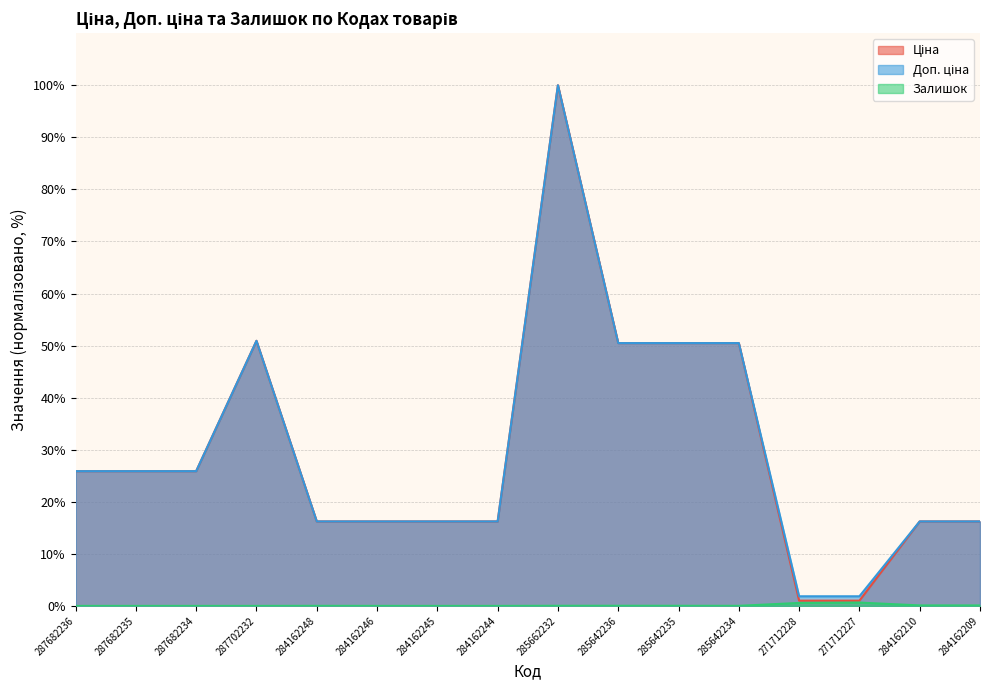

Which series has the largest range (max minus min)?

Ціна